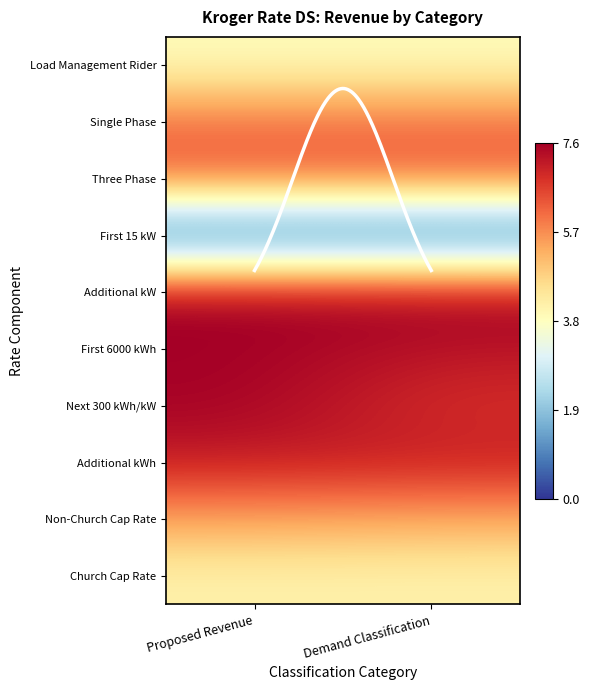

The Next 300 kWh/kW series shows 3.2 at Demand Classification. True or false?

False